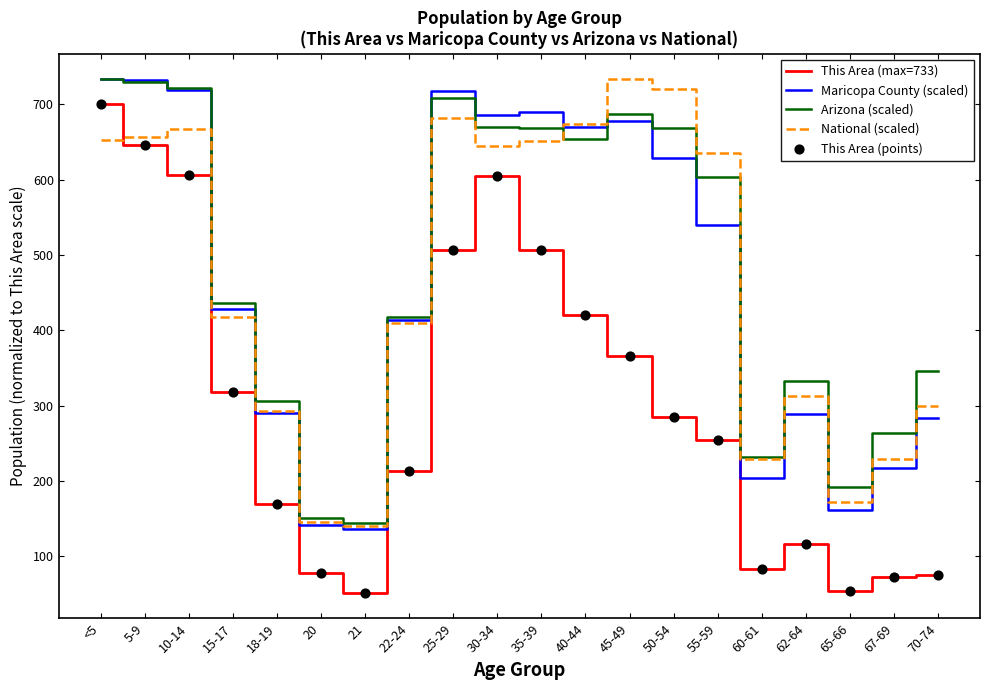

At how many categories does at least one series exceed 366?

12